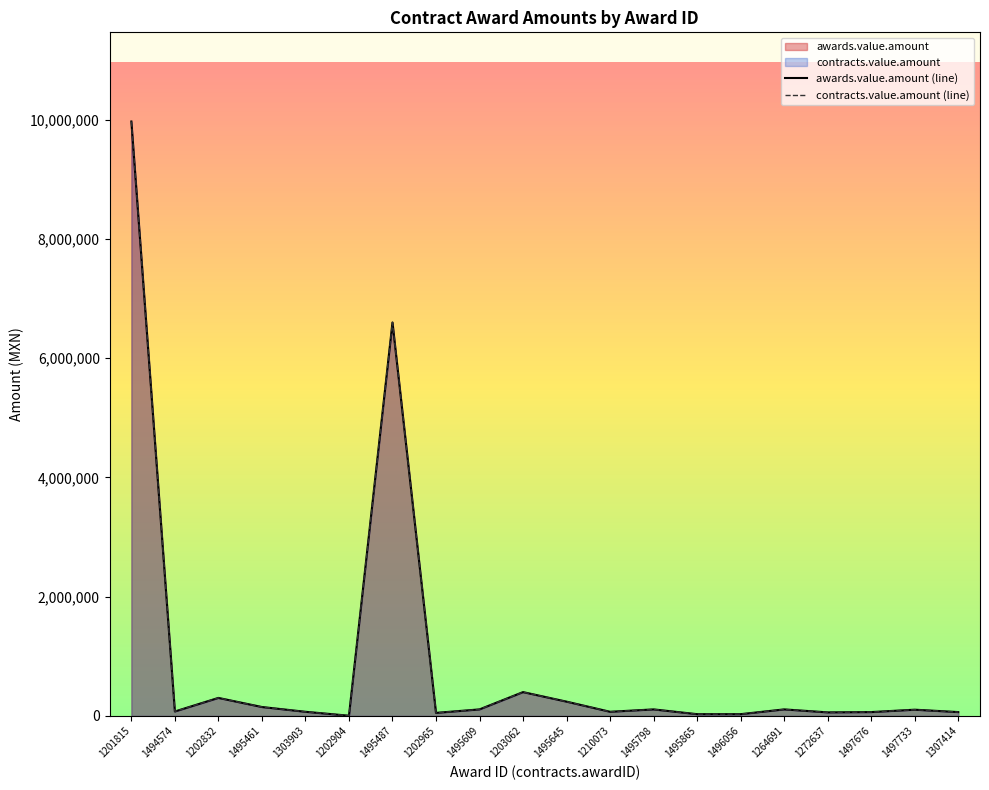

True or false: awards.value.amount has more than 2 points higher than both neighbors.

True